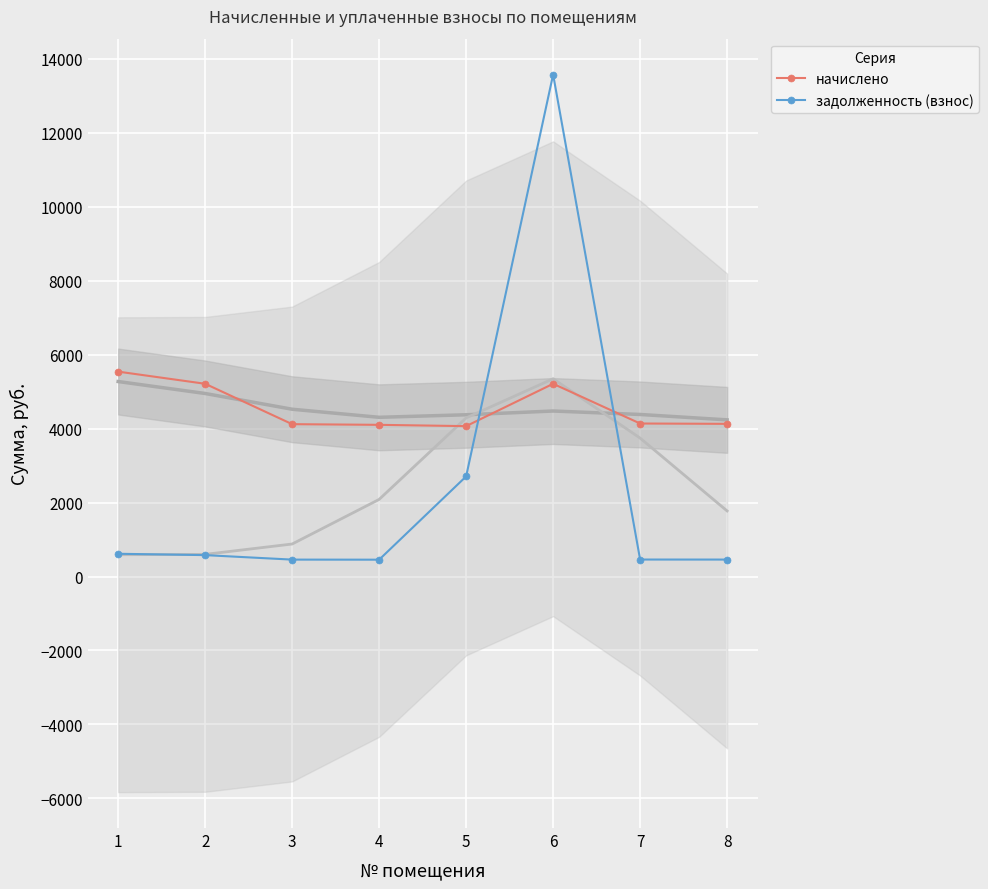

What is the difference between the maximum and minimum values in the начислено series?

1474.6